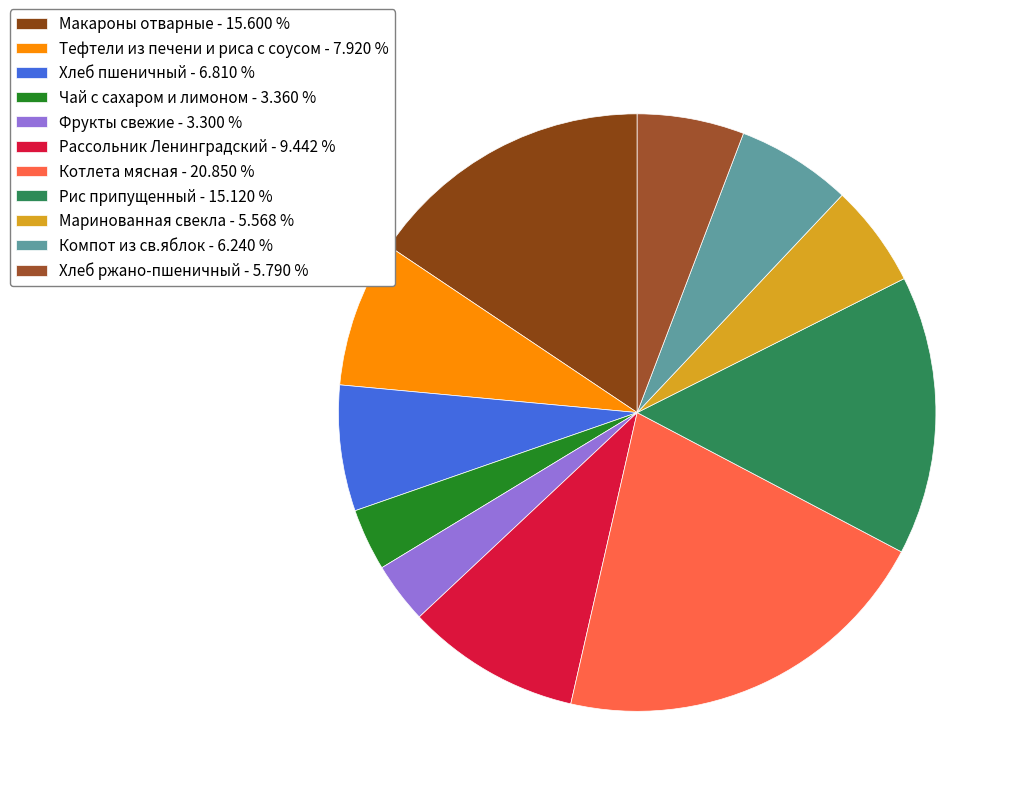

Which slice is the smallest?

Фрукты свежие